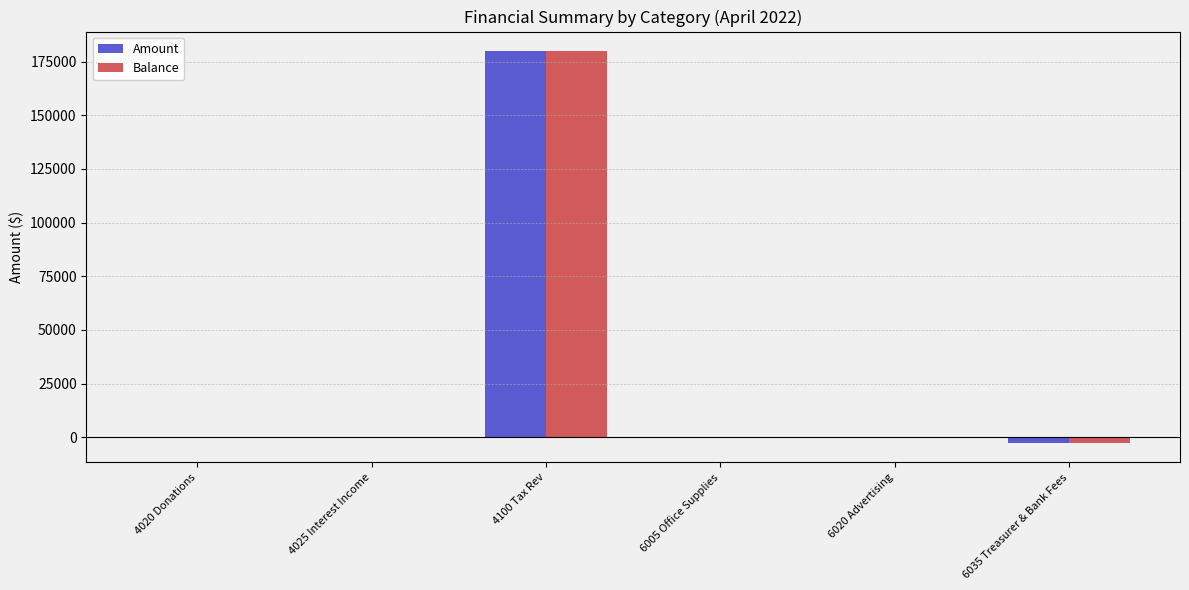

How many distinct data groups are displayed?

2